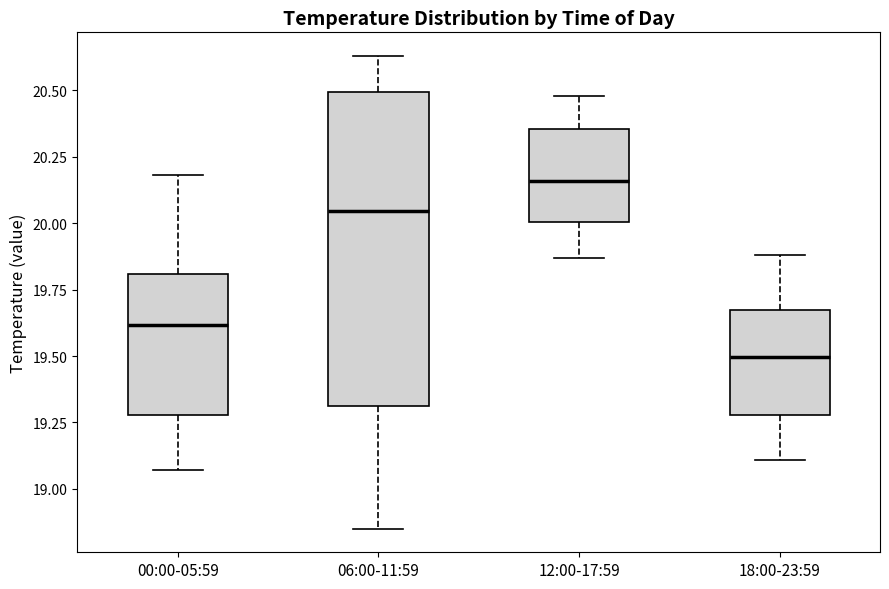

Which box is the tallest, from its lower edge to its upper edge?

06:00-11:59